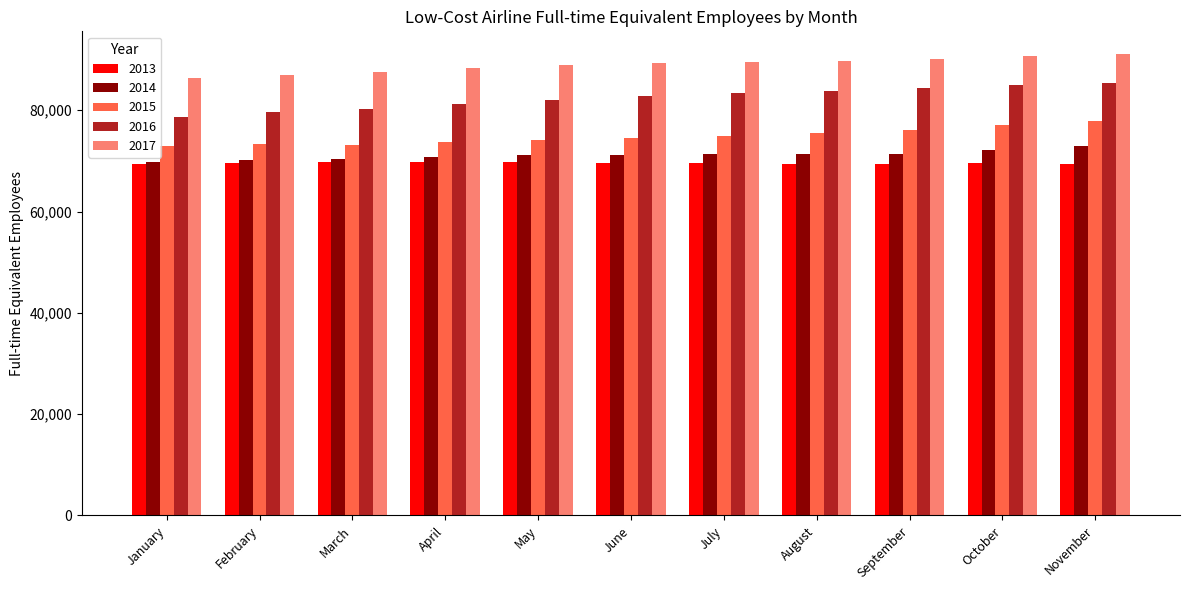

What is the difference between the maximum and second lowest values in the 2014 series?

2879